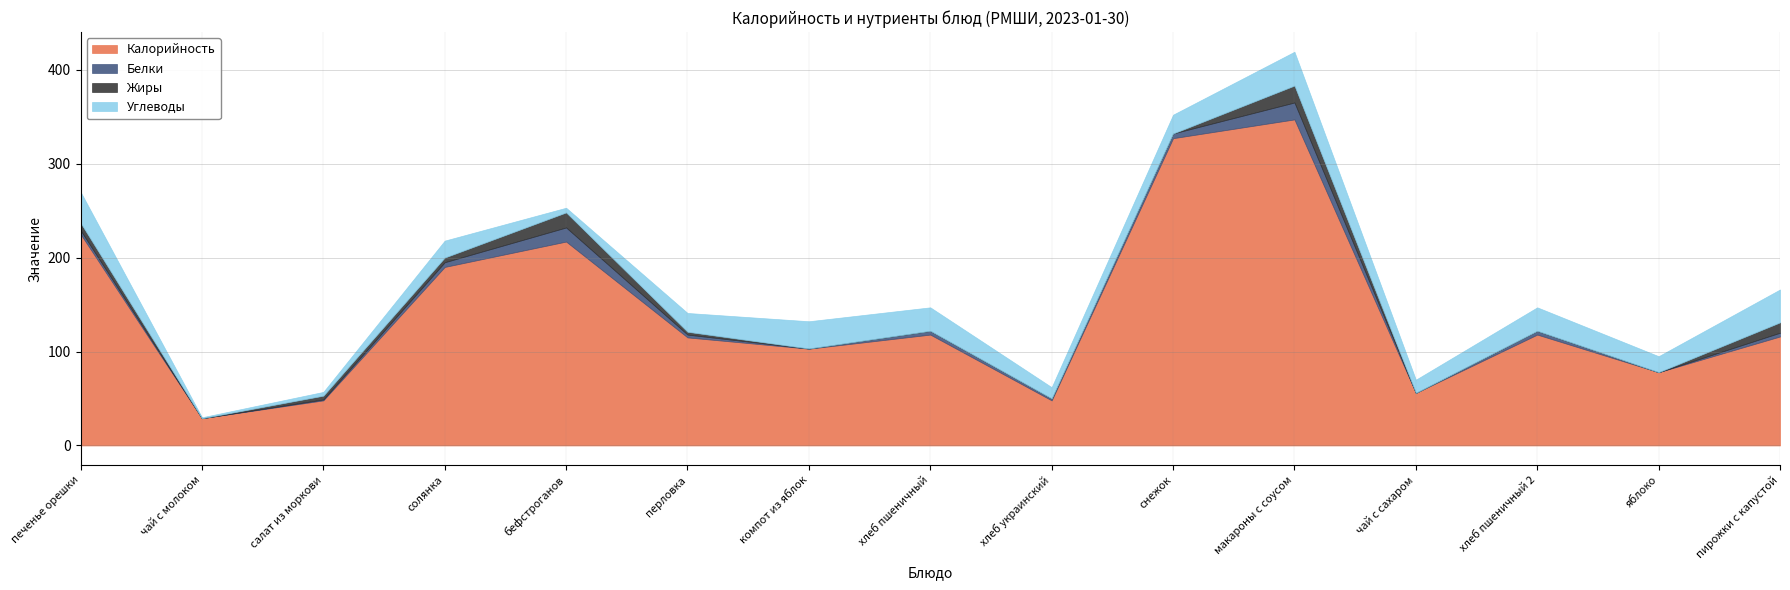

List the labels in order of Калорийность value, smallest first.

чай с молоком, салат из моркови, хлеб украинский, чай с сахаром, яблоко, компот из яблок, перловка, пирожки с капустой, хлеб пшеничный, хлеб пшеничный 2, солянка, бефстроганов, печенье орешки, снежок, макароны с соусом